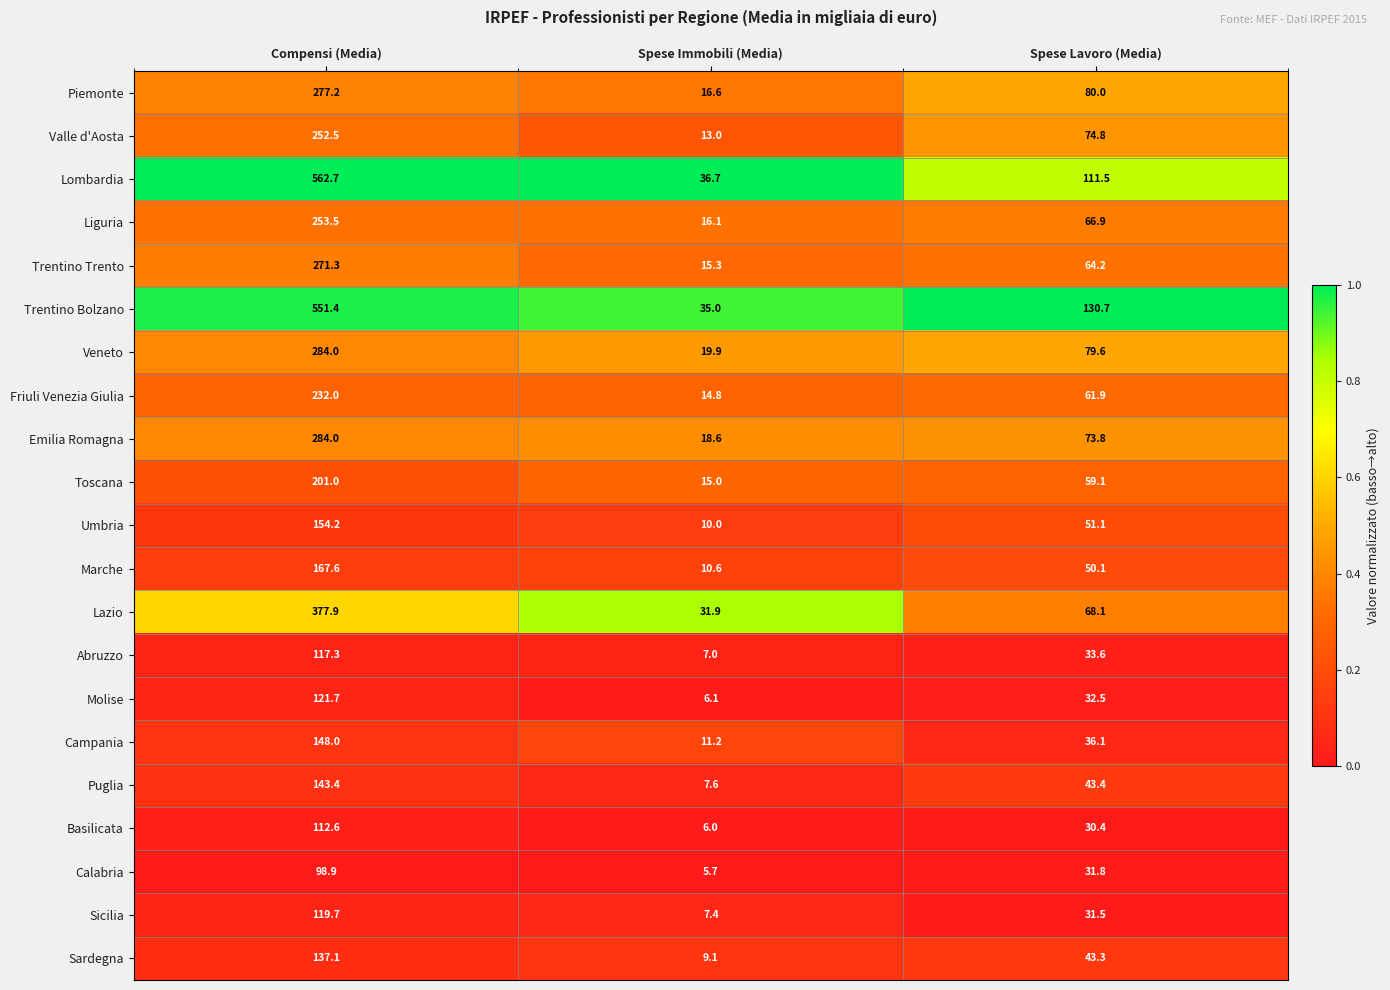

How many distinct data groups are displayed?

21